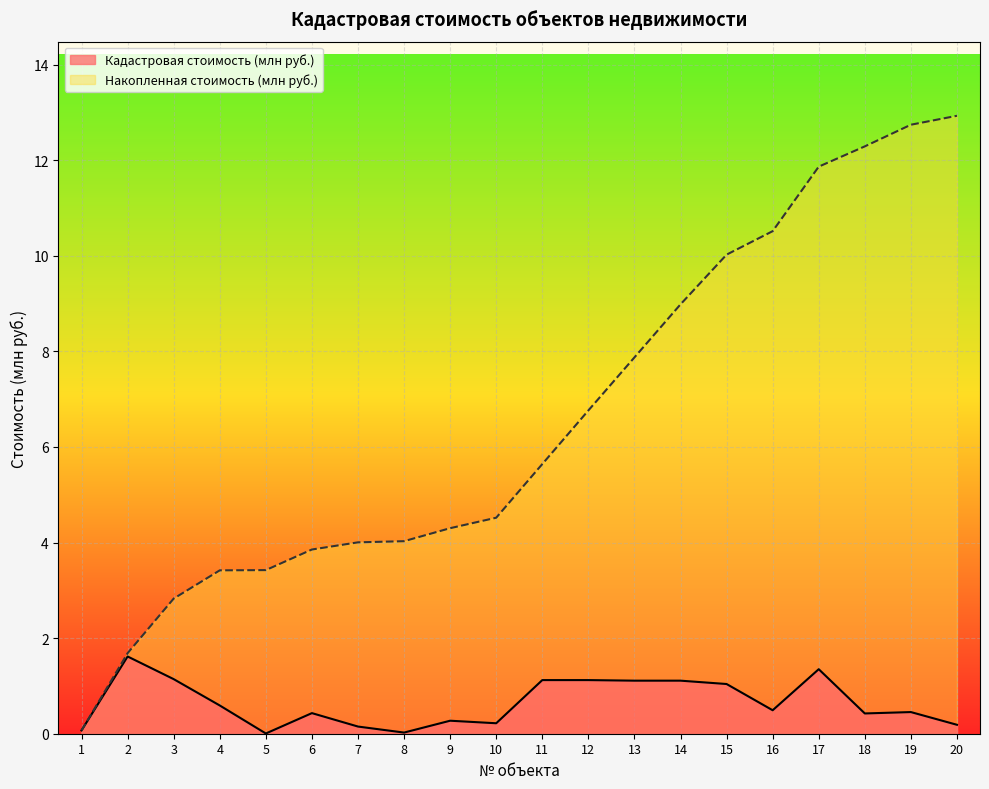

Where is the first local minimum for Кадастровая стоимость (млн руб.)?

5